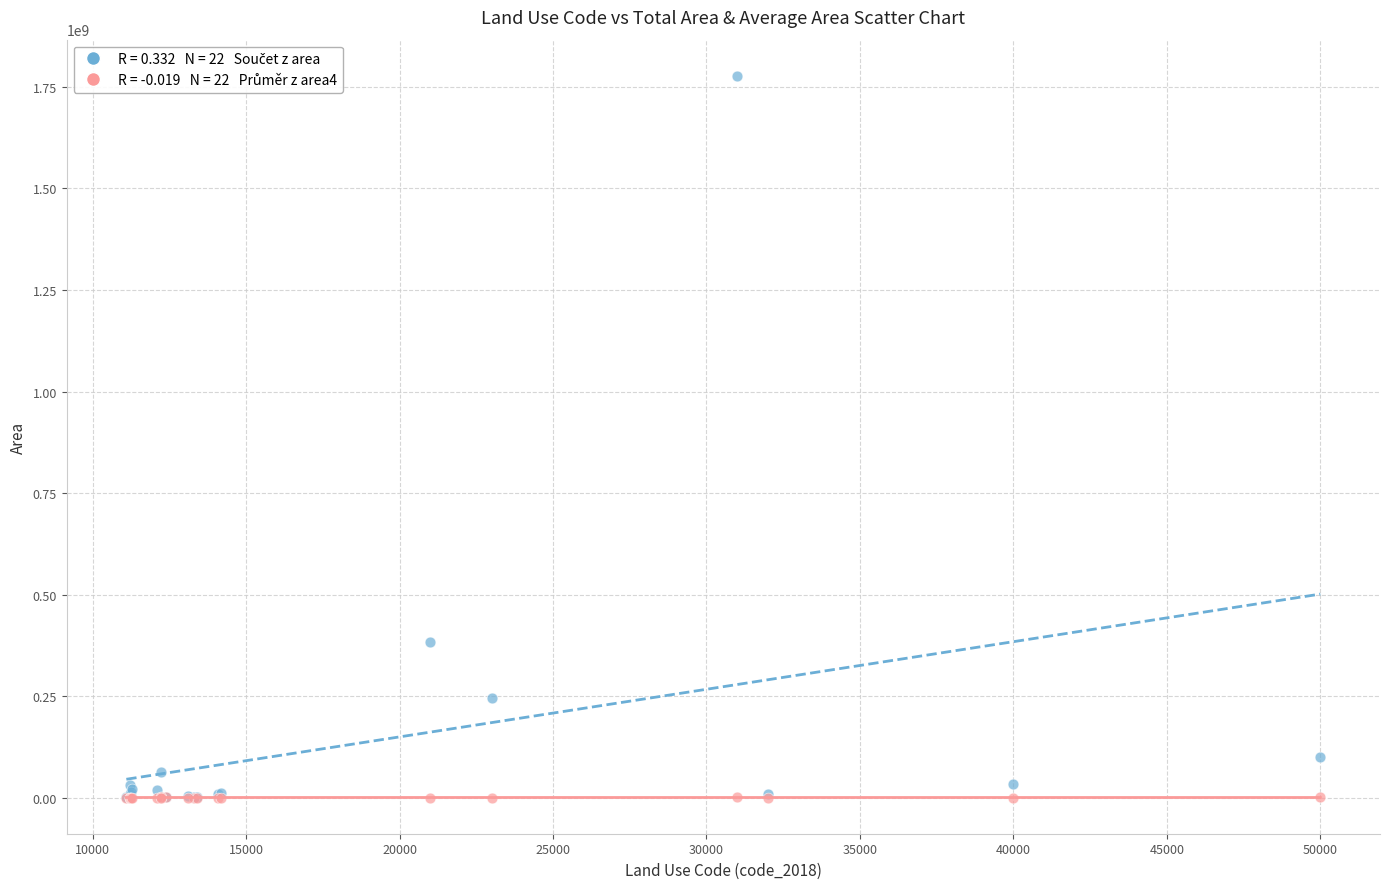

Across all series, what Y value is closest to 888749726?

382951719.2